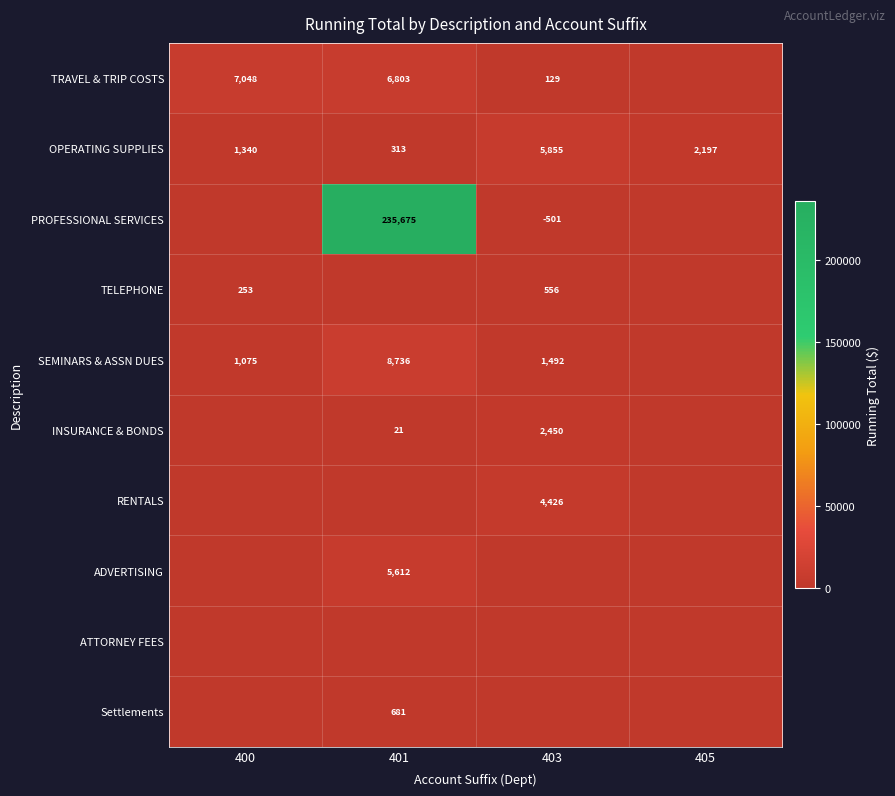

Is it true that OPERATING SUPPLIES equals 575 at 405?

False